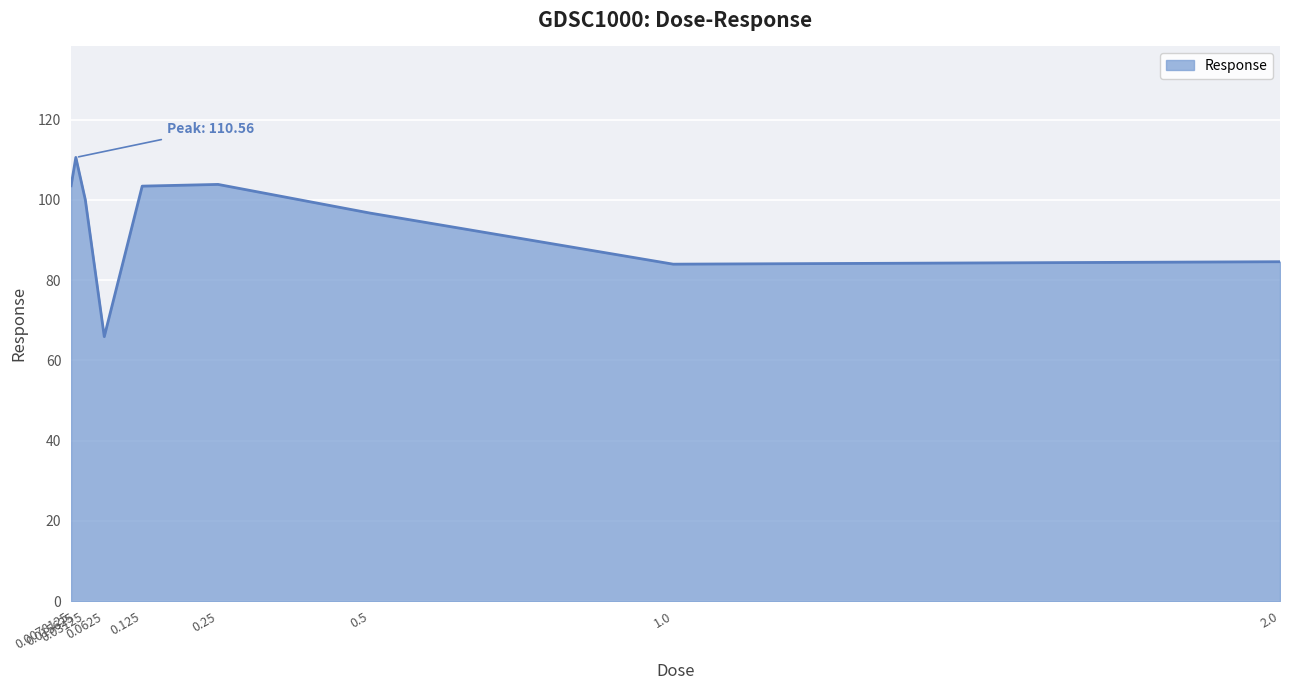

True or false: the data shows 115.8 at 2.0.

False